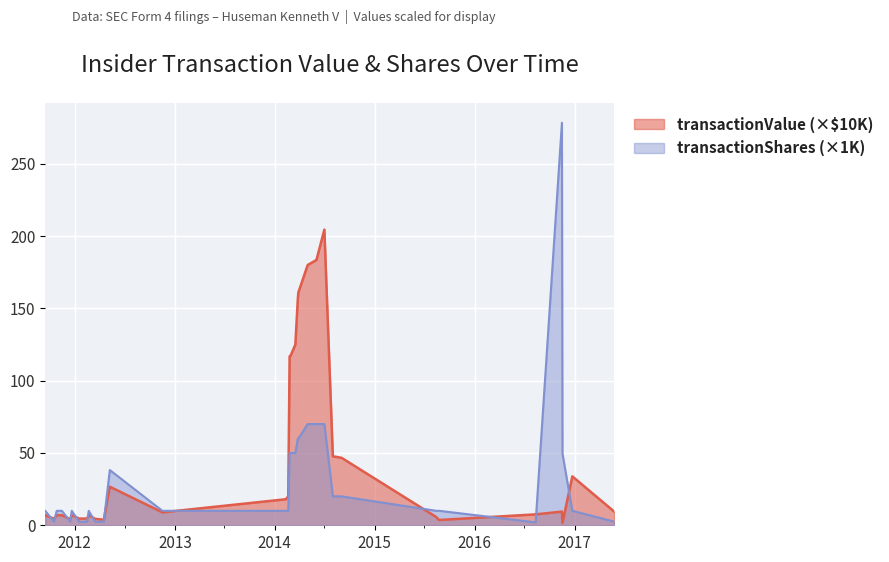

Between 2012-03-15 and 2014-02-19, which series saw the biggest shift?

transactionValue